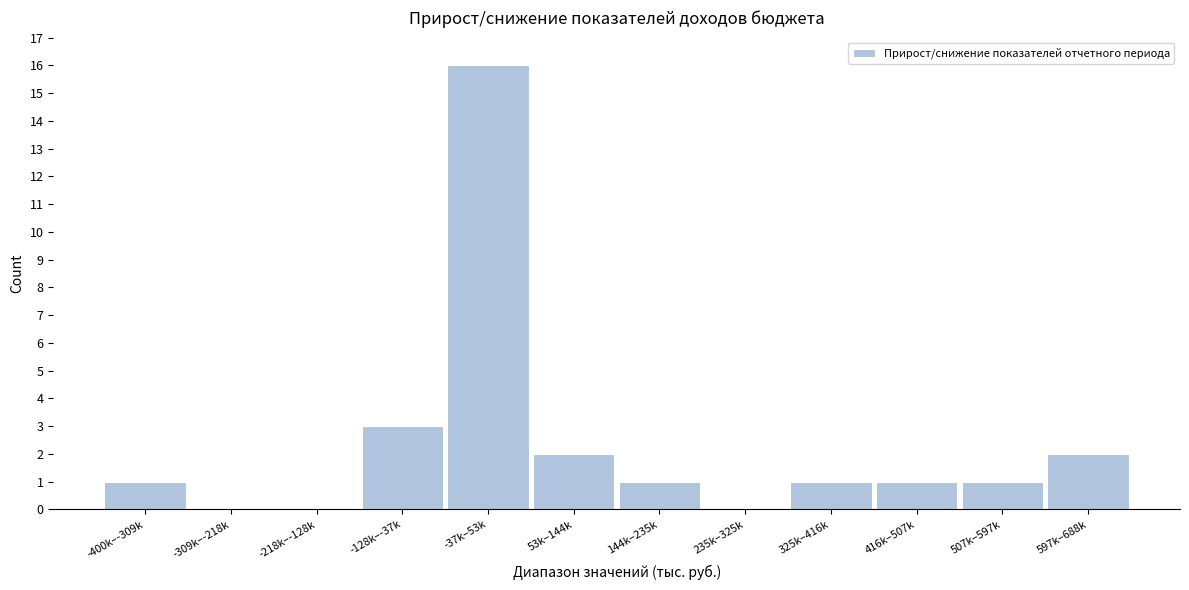

Reading left to right, extract all data points from this chart.

-400k–-309k=1	-309k–-218k=0	-218k–-128k=0	-128k–-37k=3	-37k–53k=16	53k–144k=2	144k–235k=1	235k–325k=0	325k–416k=1	416k–507k=1	507k–597k=1	597k–688k=2